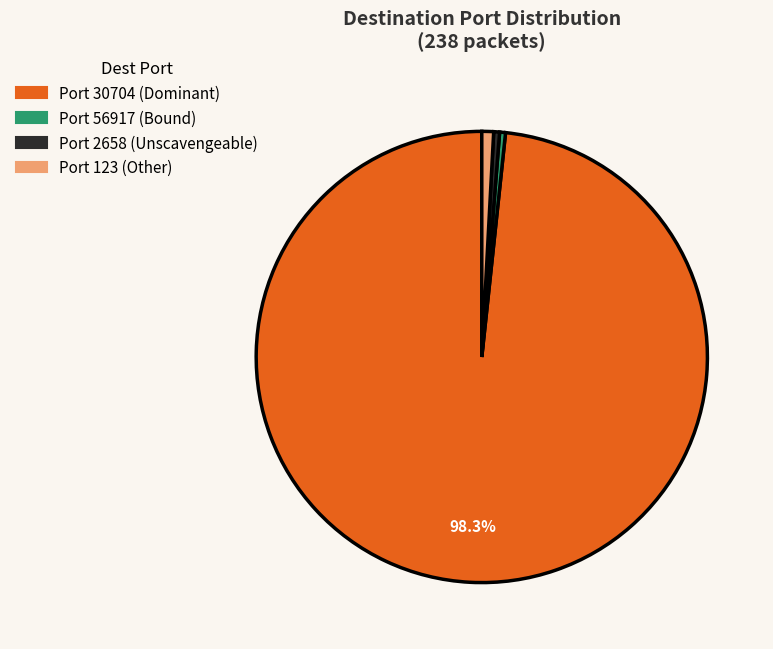

Count the number of slices in the pie.

4